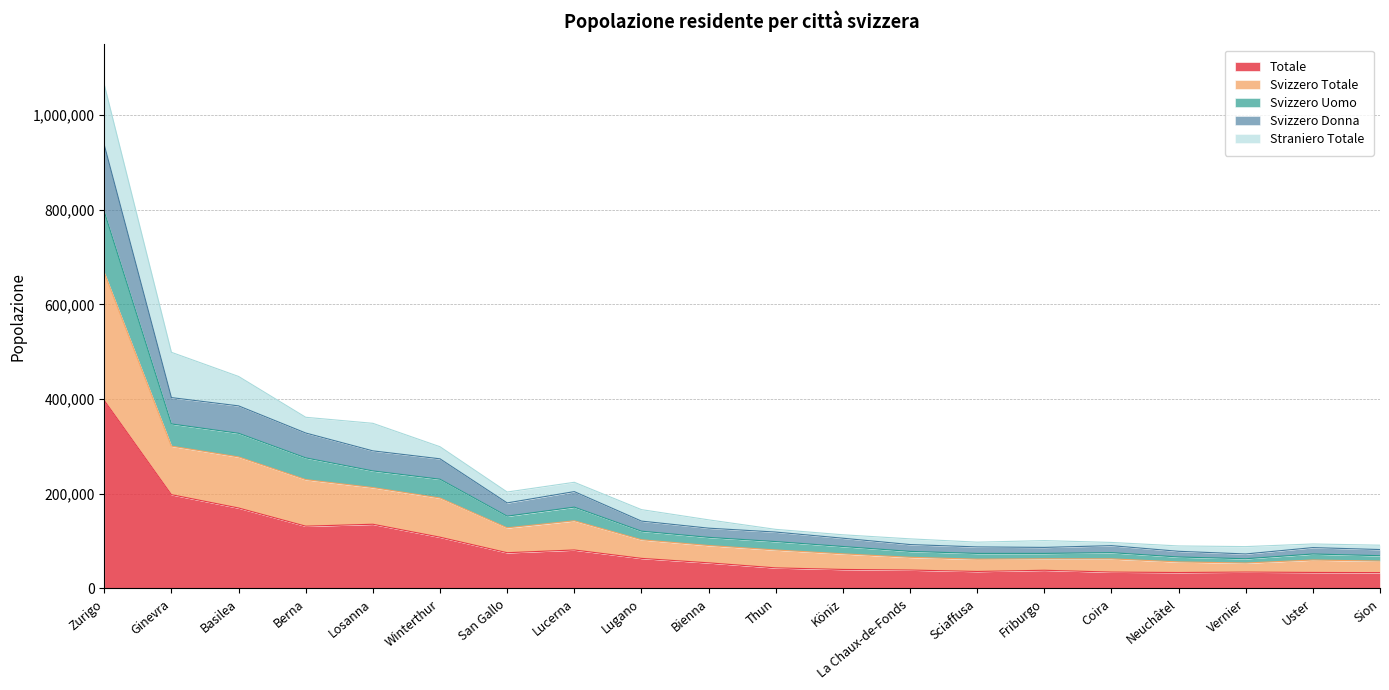

How many interior local peaks does the Totale series have?

4